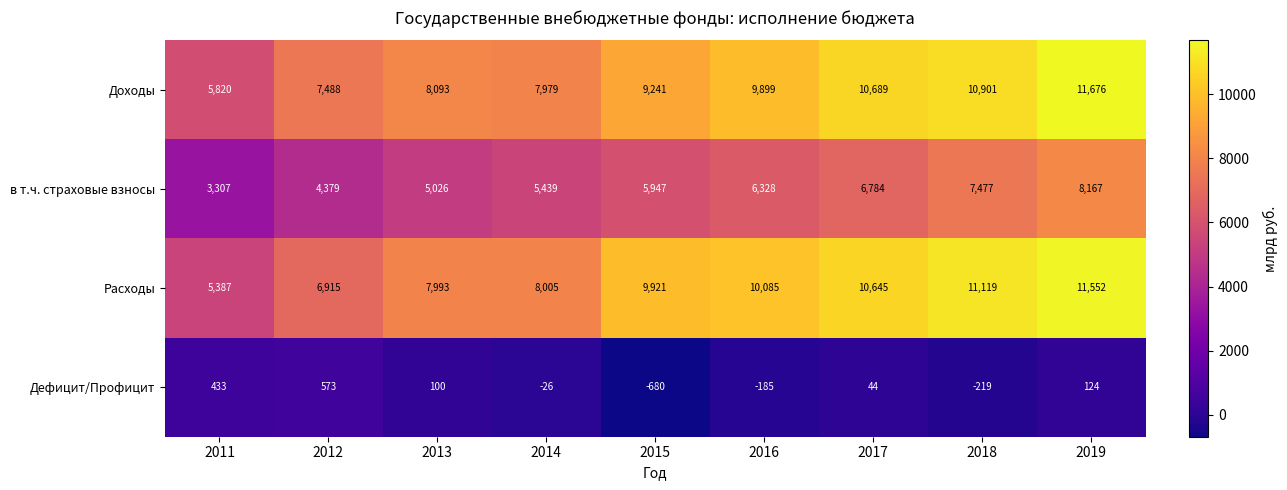

Which category has the lowest value across all series?

2015